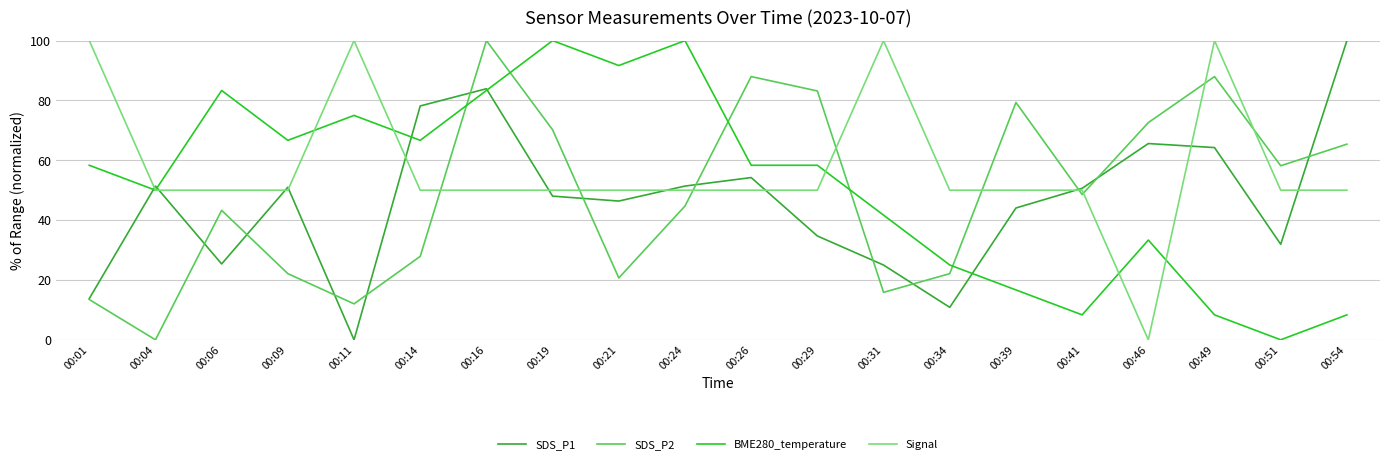

The value of SDS_P1 at 00:26 is 20.0. True or false?

False